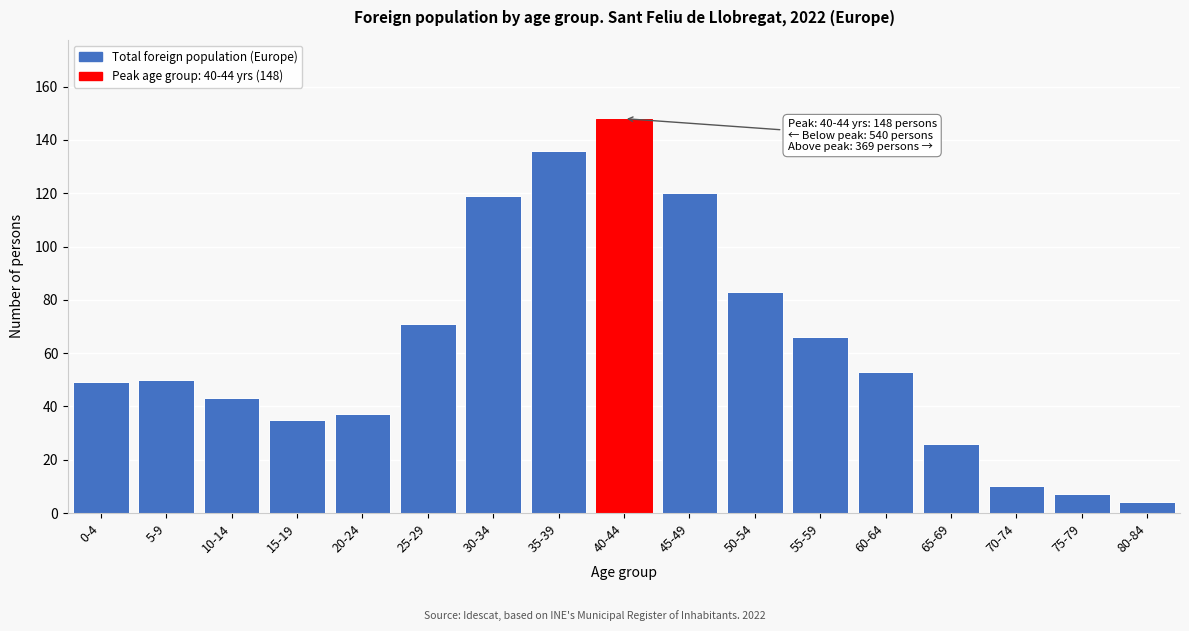

Reading left to right, transcribe all the data shown in this chart.

0-4=49	5-9=50	10-14=43	15-19=35	20-24=37	25-29=71	30-34=119	35-39=136	40-44=148	45-49=120	50-54=83	55-59=66	60-64=53	65-69=26	70-74=10	75-79=7	80-84=4